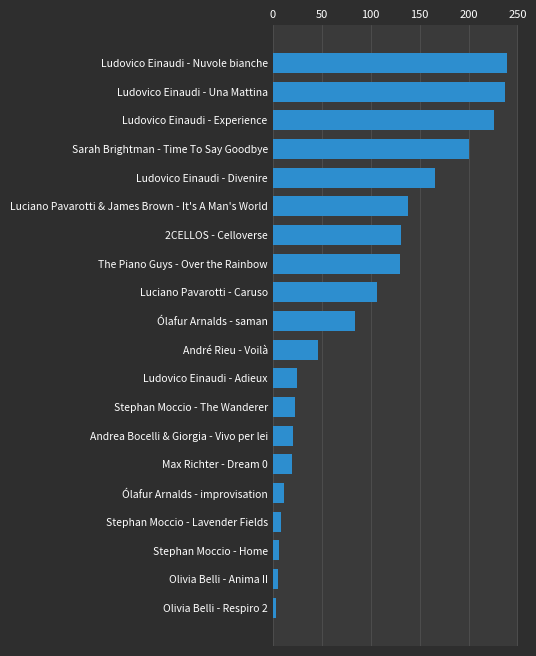

What is the label of the 8th bar from the top?

The Piano Guys - Over the Rainbow